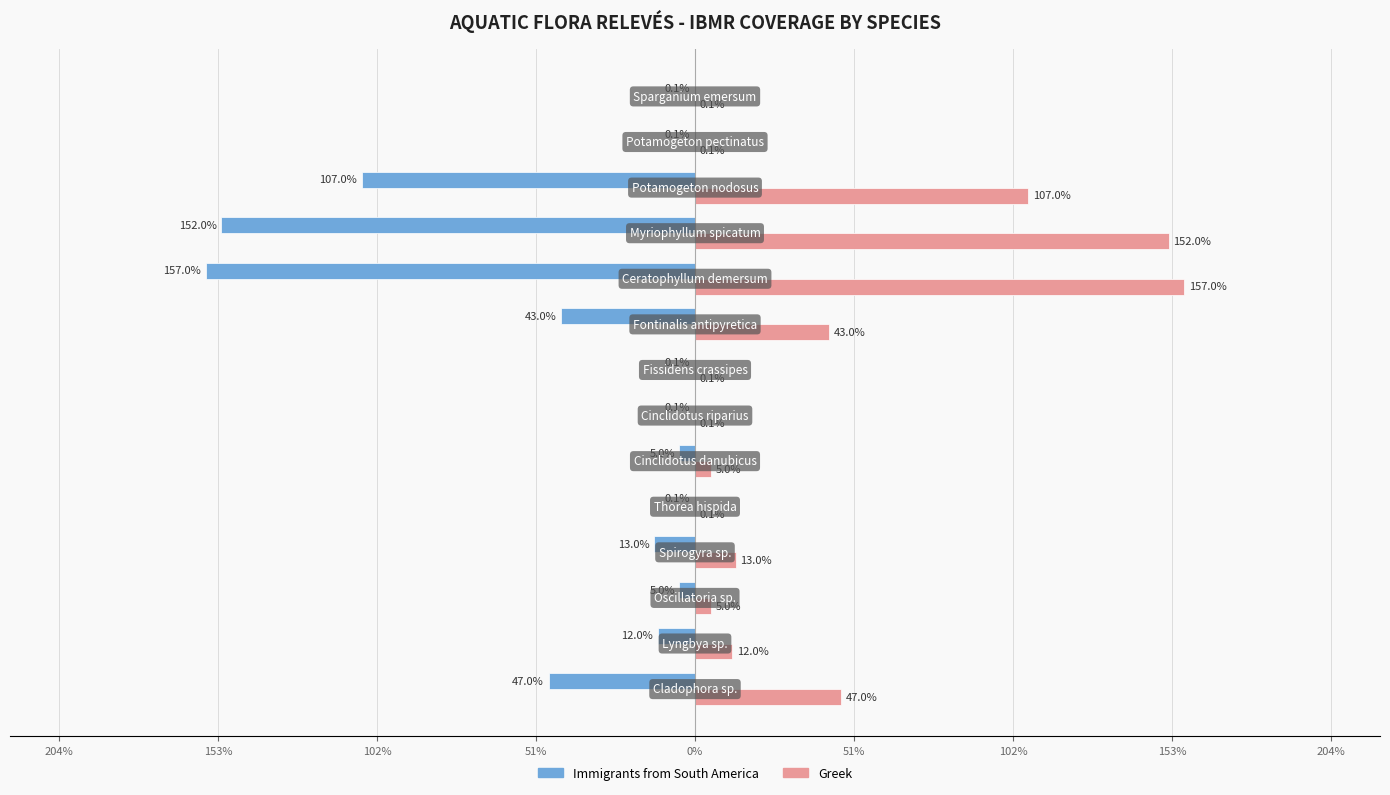

What are all the series names shown in the legend?

Immigrants from South America, Greek